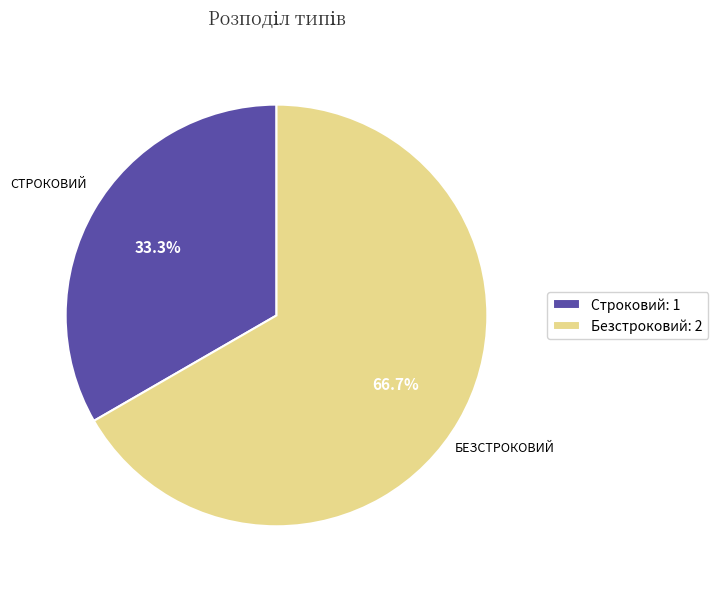

What portion of the pie excludes Строковий?

66.7%